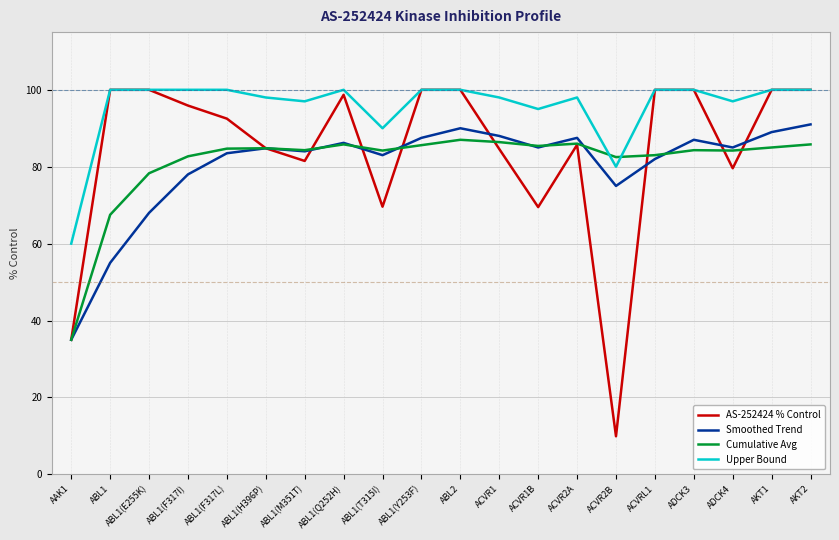

Is it true that Upper Bound equals 150.7 at ACVRL1?

False